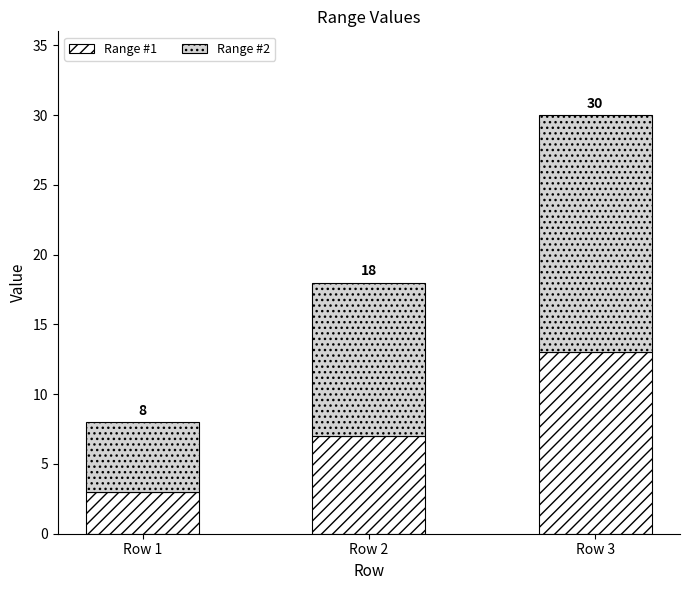

How many bars are there in total?

3